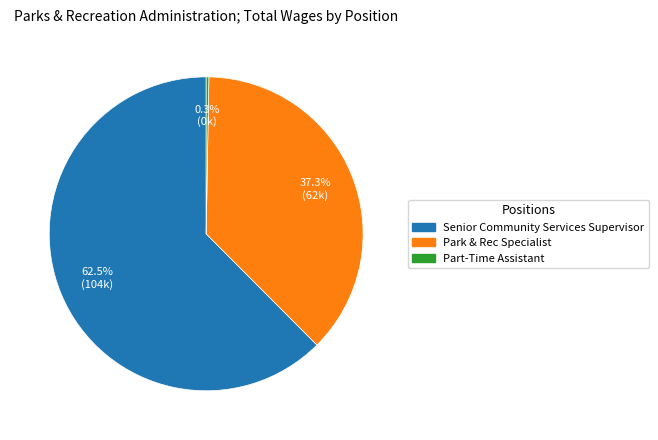

What percentage do Senior Community Services Supervisor and Park & Rec Specialist together represent?

99.7%